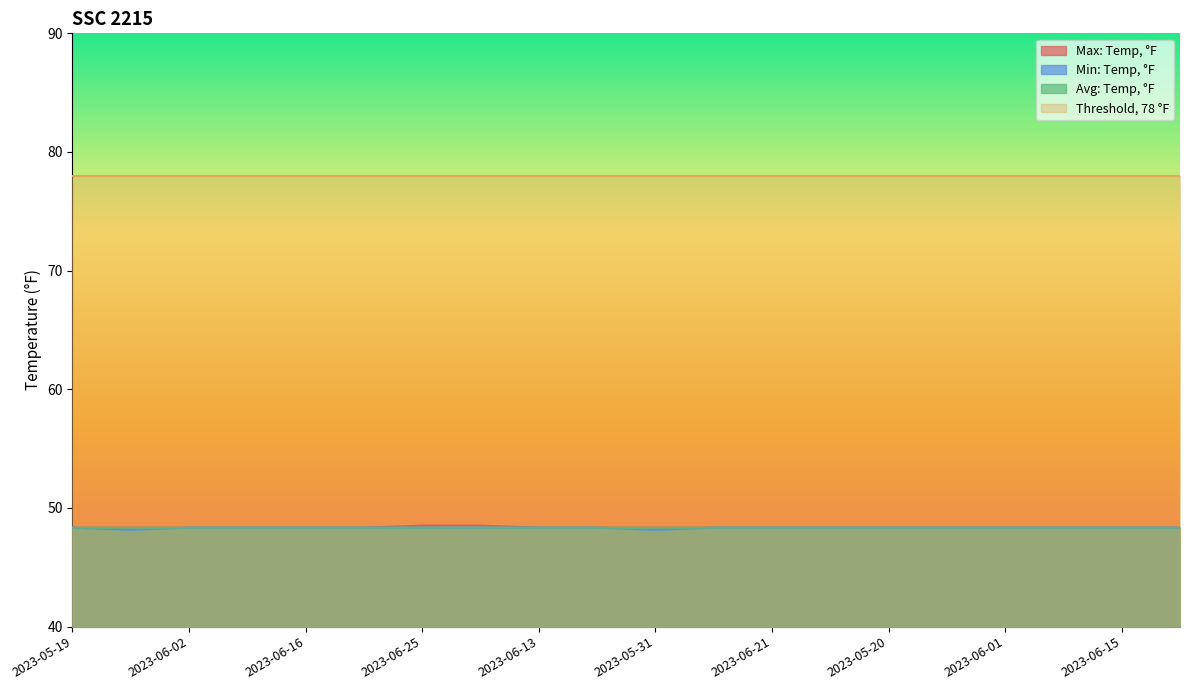

List the labels in order of Avg: Temp, °F value, largest first.

2023-06-26, 2023-06-25, 2023-05-19, 2023-06-02, 2023-06-09, 2023-06-16, 2023-06-23, 2023-06-13, 2023-05-28, 2023-06-18, 2023-06-21, 2023-06-24, 2023-05-20, 2023-05-25, 2023-06-01, 2023-06-08, 2023-06-15, 2023-06-22, 2023-05-26, 2023-05-31